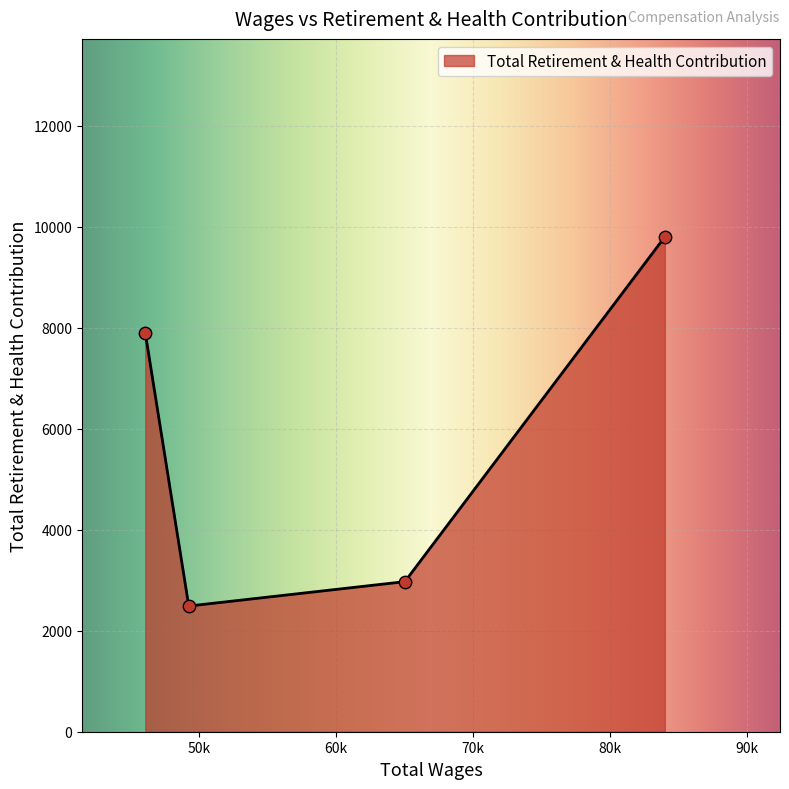

Approximately how many times larger is the value at 65036.0 compared to 46097.0?

0.4